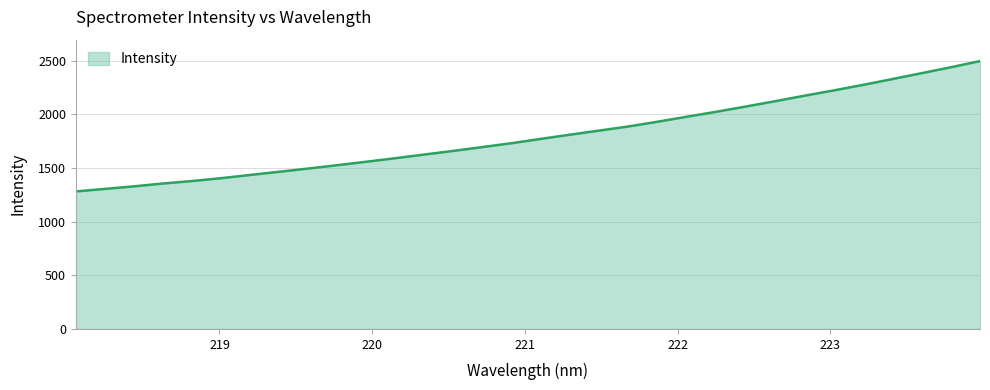

What is the difference between the maximum and minimum values?

1214.1